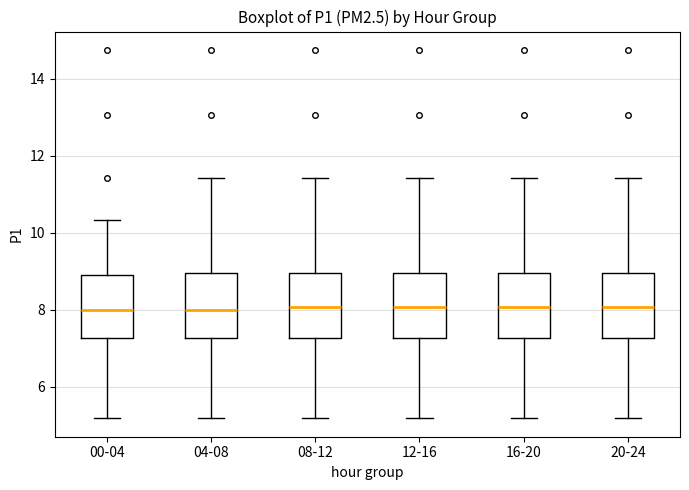

Reading left to right, transcribe this box plot: for each box, give where its median line is, the range the box spans, and where its two whiskers end, as read against the y-axis. The values are not printed on the chart, so give them approximately, as read against the axis.

00-04: median 8.0, box 7.2 to 8.8, whiskers 5.2 to 10.4
04-08: median 8.0, box 7.2 to 9.0, whiskers 5.2 to 11.4
08-12: median 8.0, box 7.2 to 9.0, whiskers 5.2 to 11.4
12-16: median 8.0, box 7.2 to 9.0, whiskers 5.2 to 11.4
16-20: median 8.0, box 7.2 to 9.0, whiskers 5.2 to 11.4
20-24: median 8.0, box 7.2 to 9.0, whiskers 5.2 to 11.4